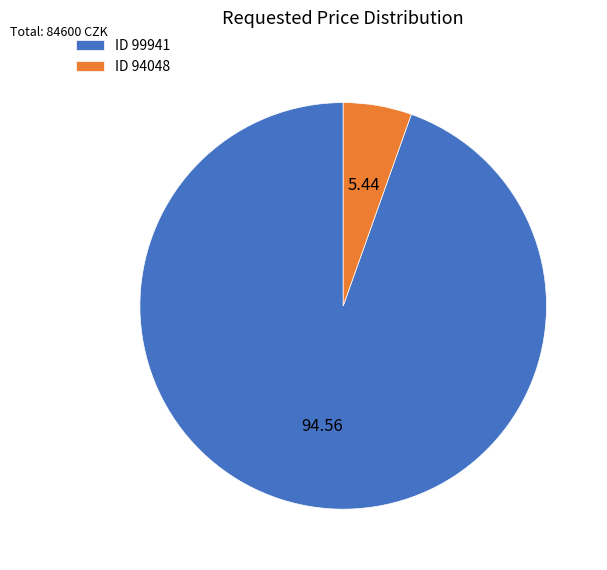

What is the majority slice?

ID 99941